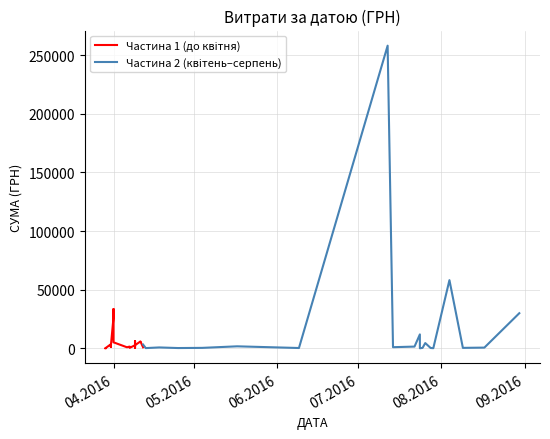

What are all the series names shown in the legend?

Частина 1 (до квітня), Частина 2 (квітень–серпень)